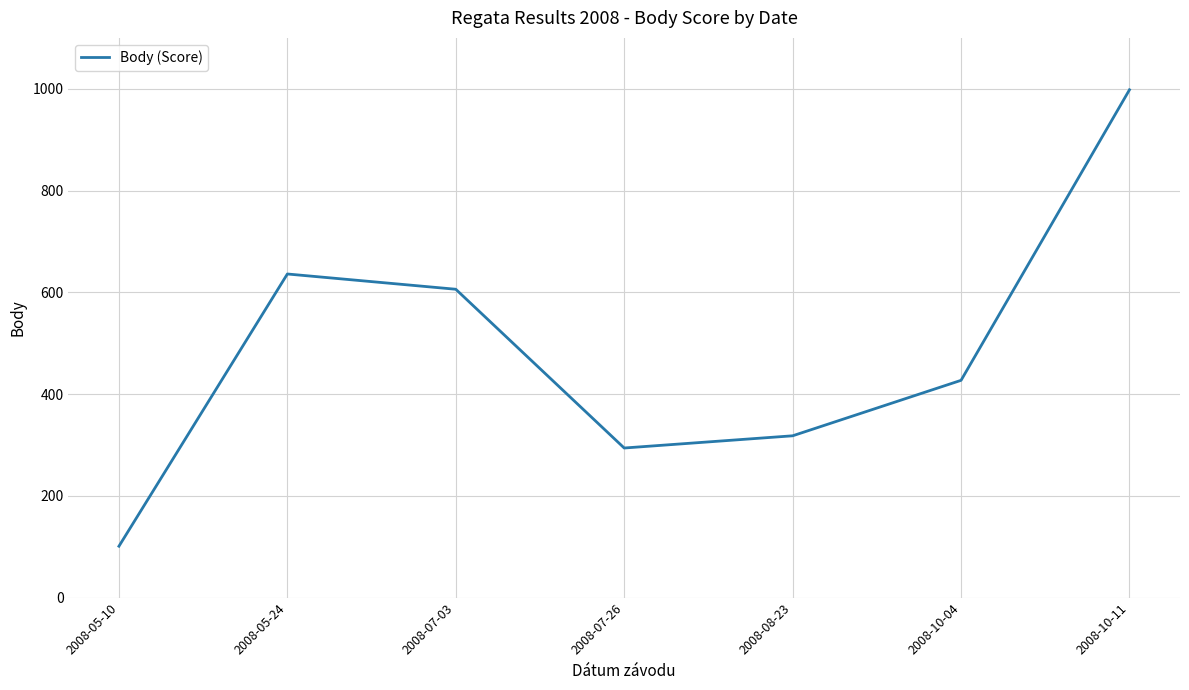

What is the approximate value at 2008-10-11?

998